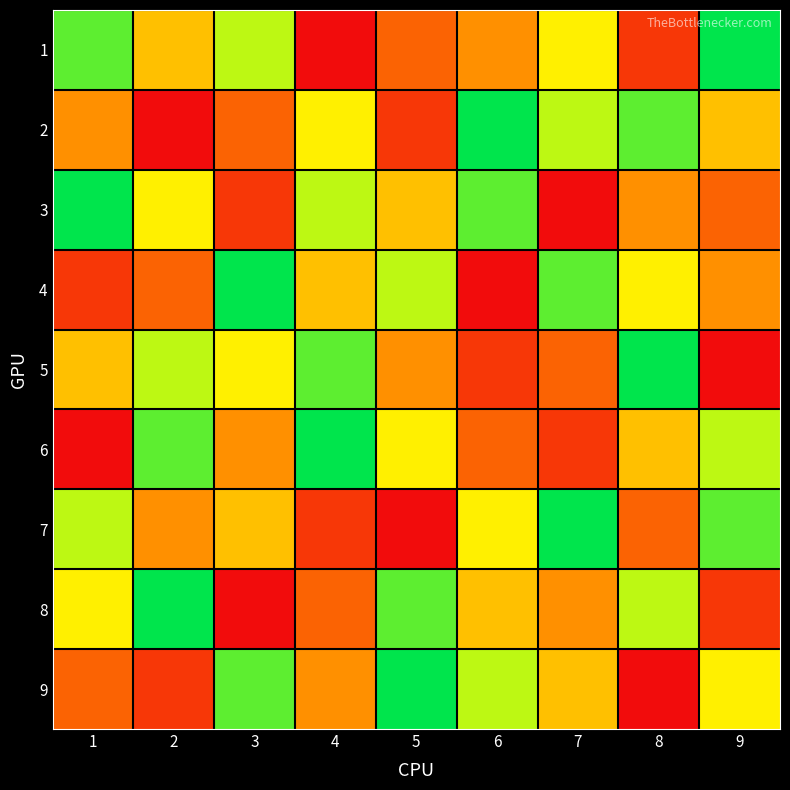

Rank the series at 4 from lowest to highest value.

1, 7, 8, 9, 4, 2, 3, 5, 6